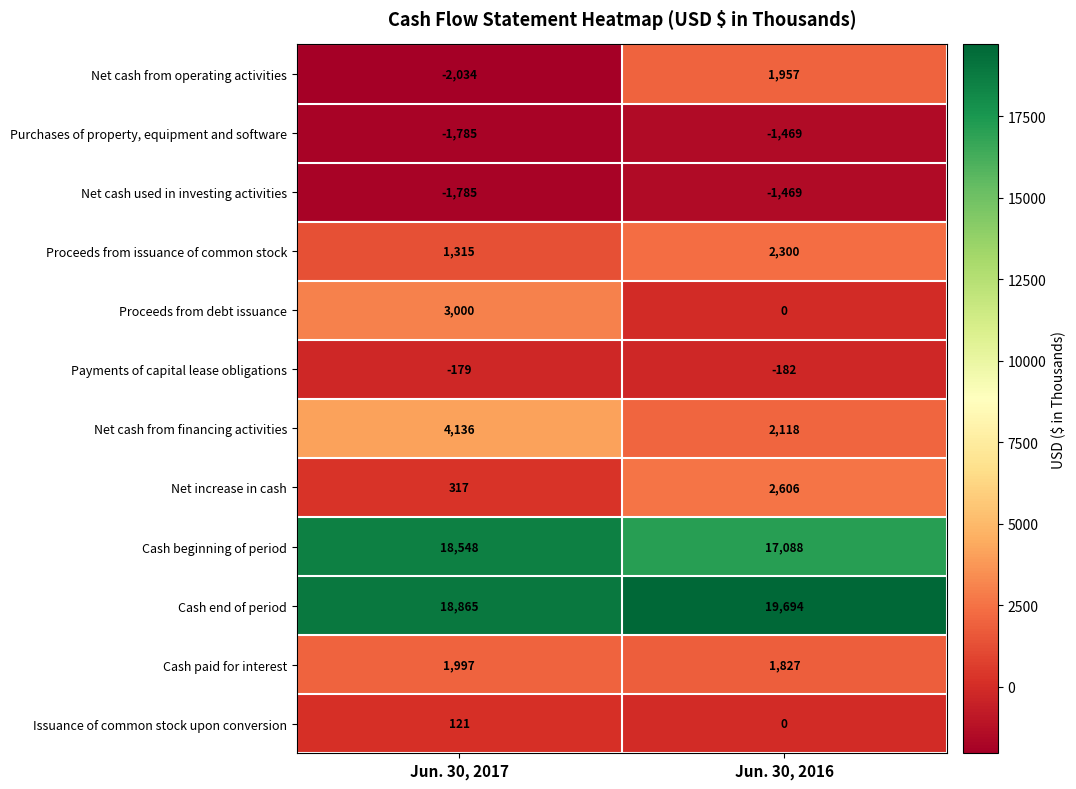

At how many categories does at least one series exceed 11797?

2